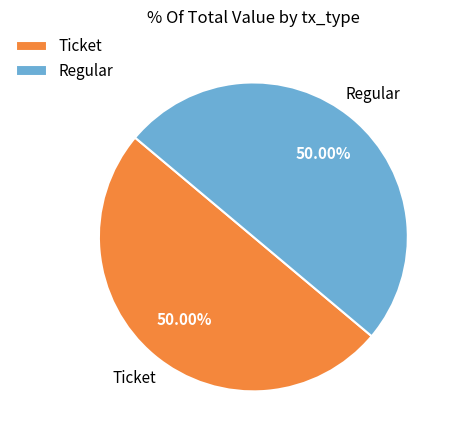

Approximately how many times larger is the value at Regular compared to Ticket?

1.0